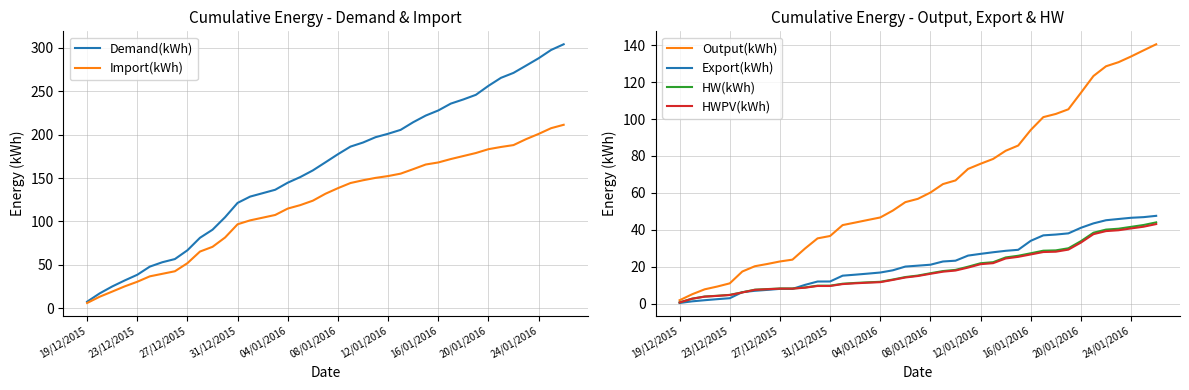

The value of Output(kWh) at 04/01/2016 is 46.7. True or false?

True